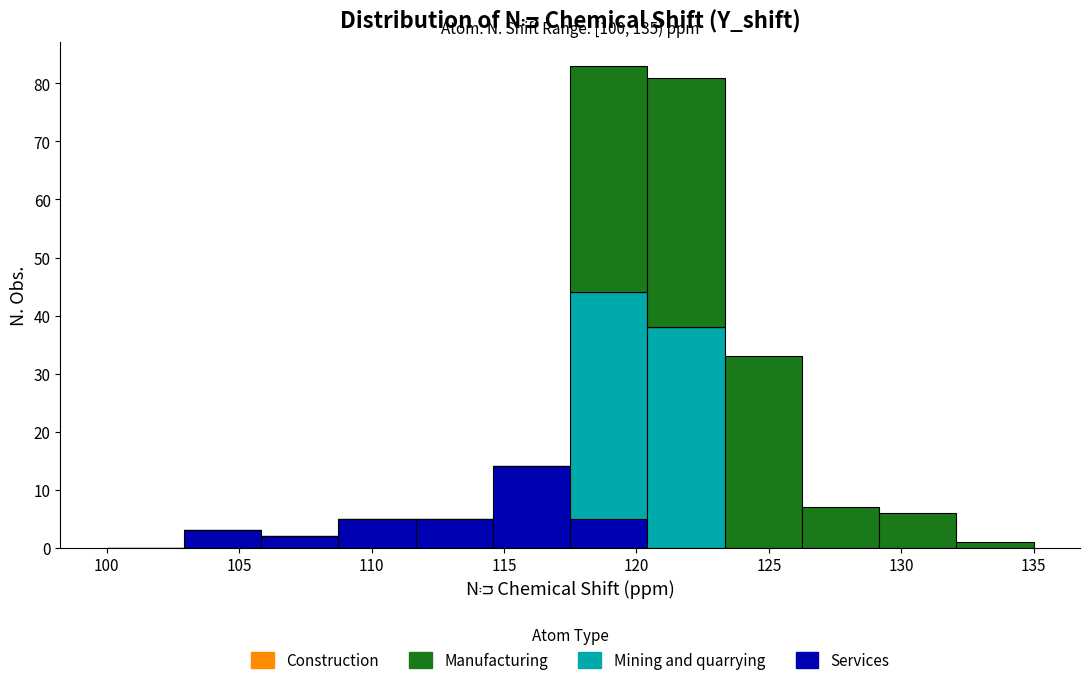

Which range on the x-axis has the tallest stacked bar (by total height)?

117.5 to 120.5